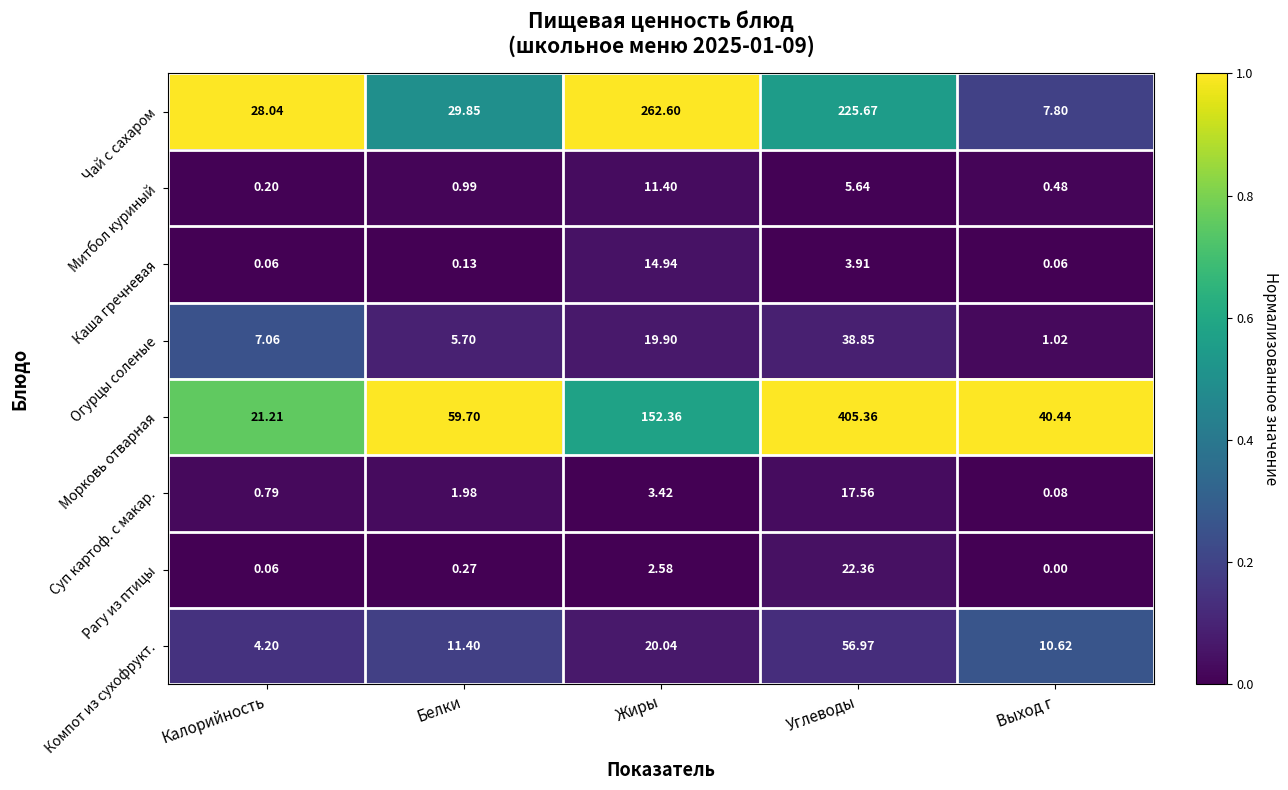

List the series in order of their peak value, highest first.

Морковь отварная, Чай с сахаром, Компот из сухофрукт., Огурцы соленые, Рагу из птицы, Суп картоф. с макар., Каша гречневая, Митбол куриный